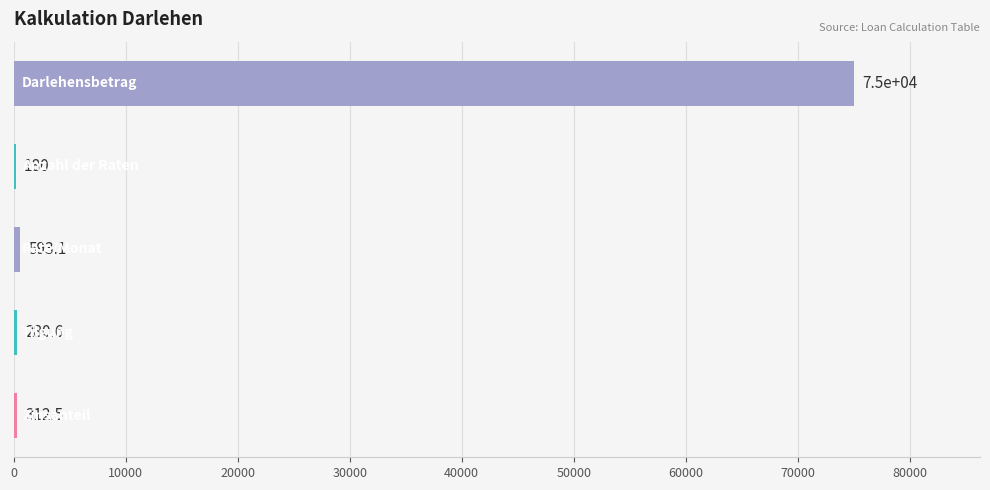

What is the sum of all values?

76366.2